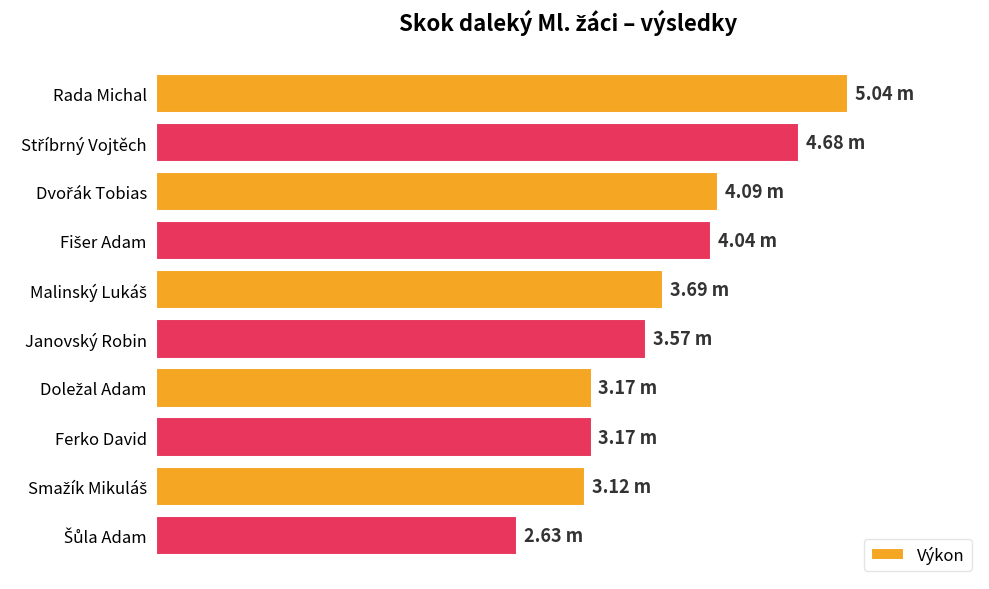

What is the average value?

3.7